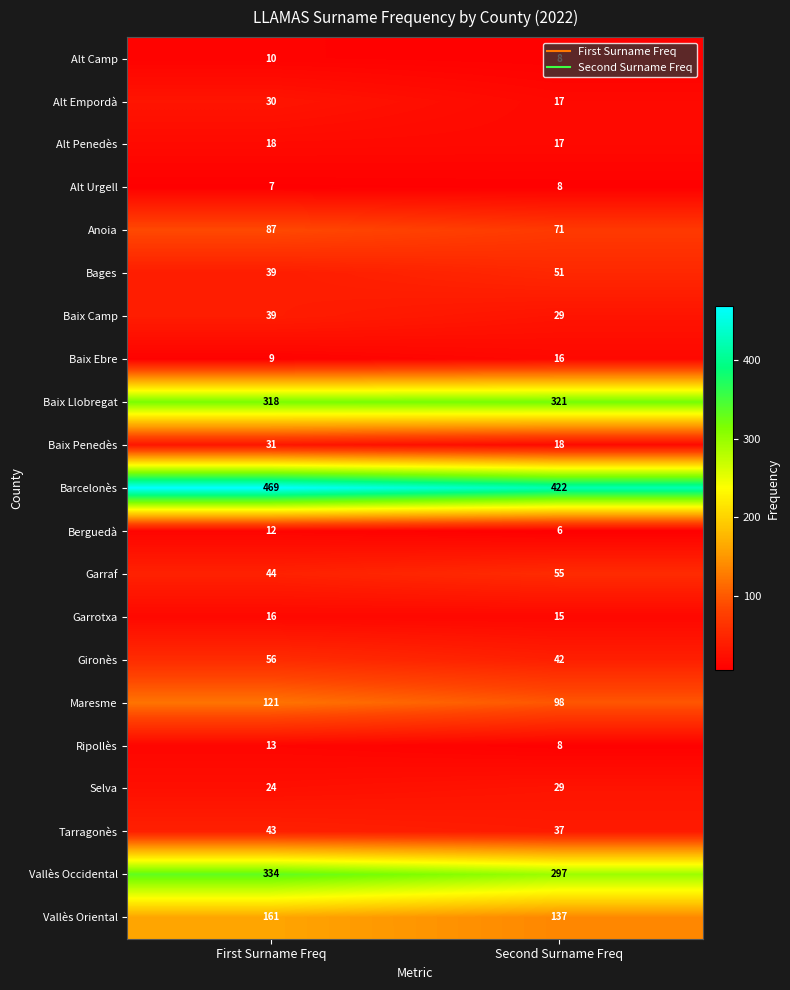

Which series has the largest total across all categories?

Barcelonès